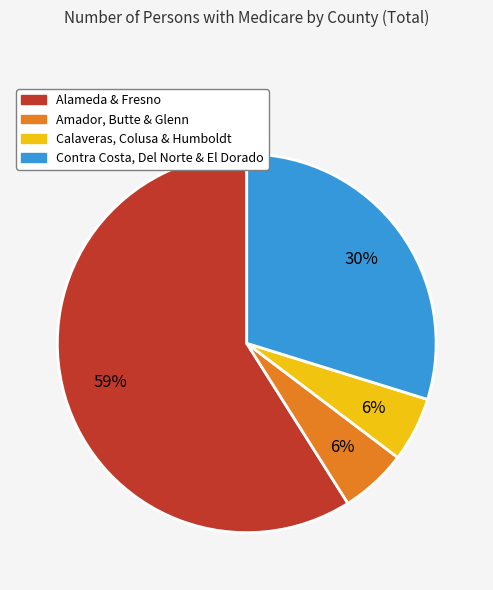

To the nearest percent, what is the average slice percentage?

25%